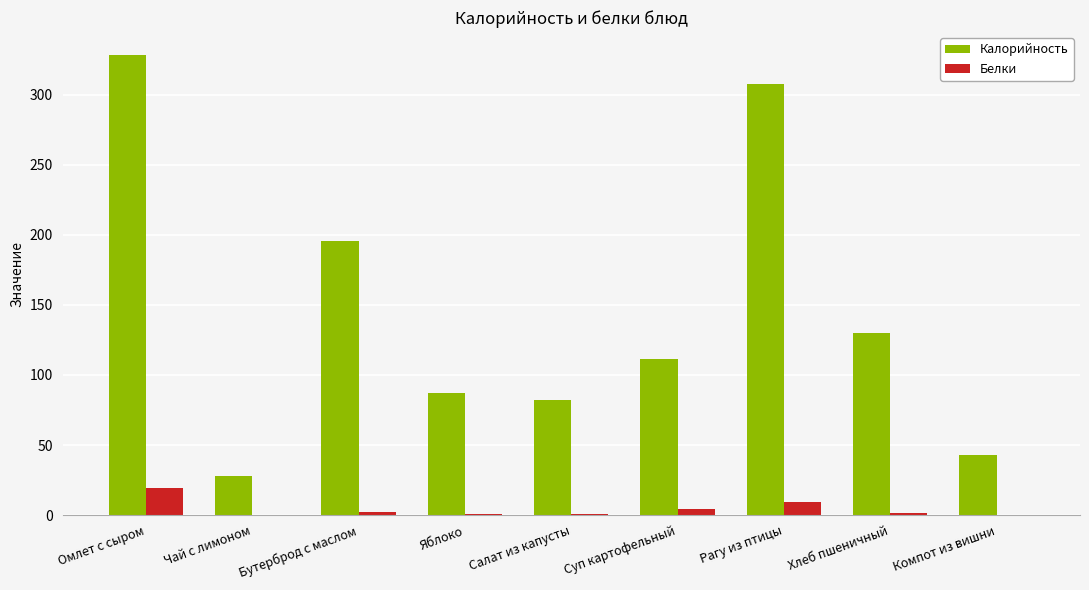

What is the sum of all Белки values?

38.5